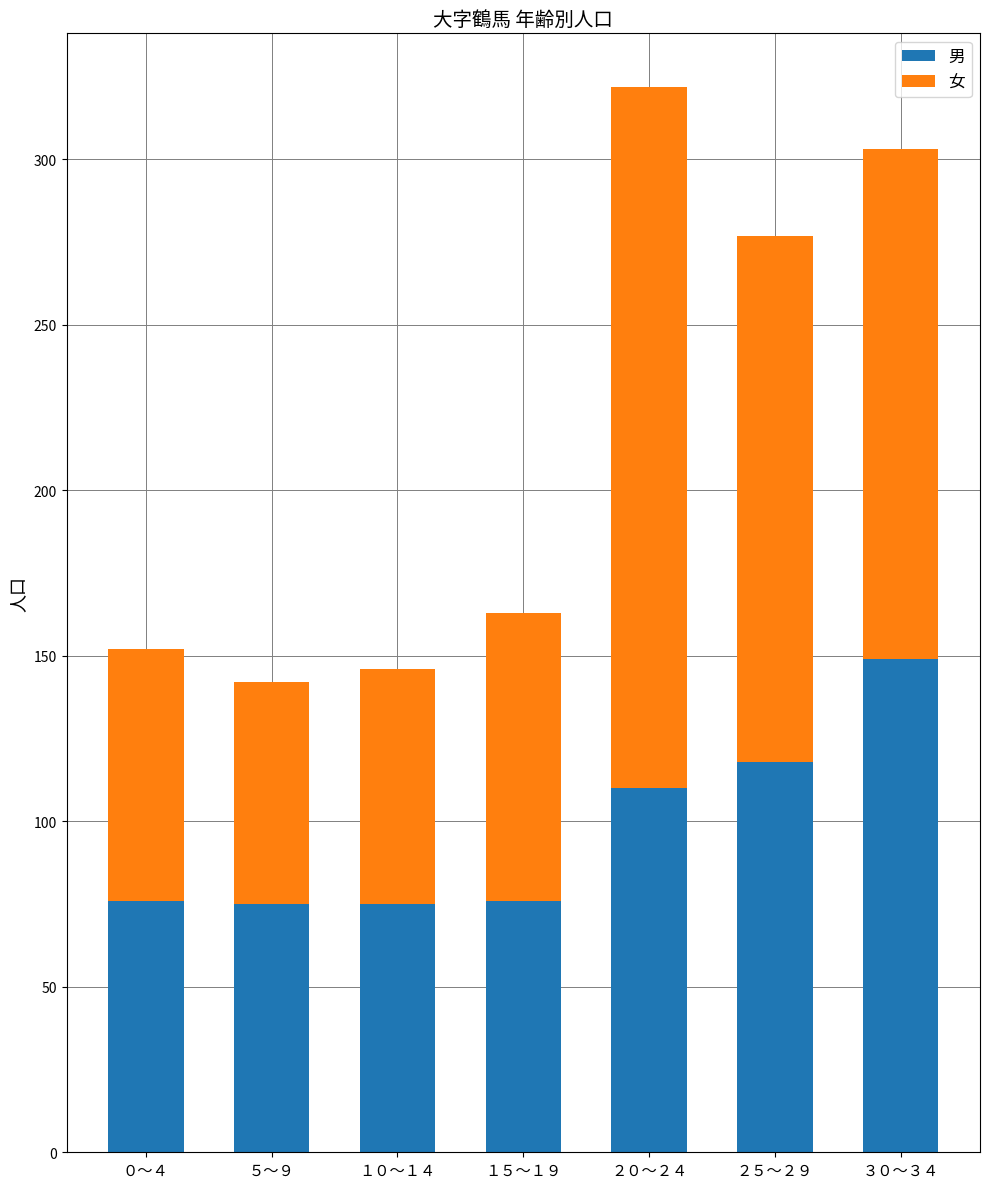

What is the difference between the 男 values at ３０～３４ and １０～１４?

74